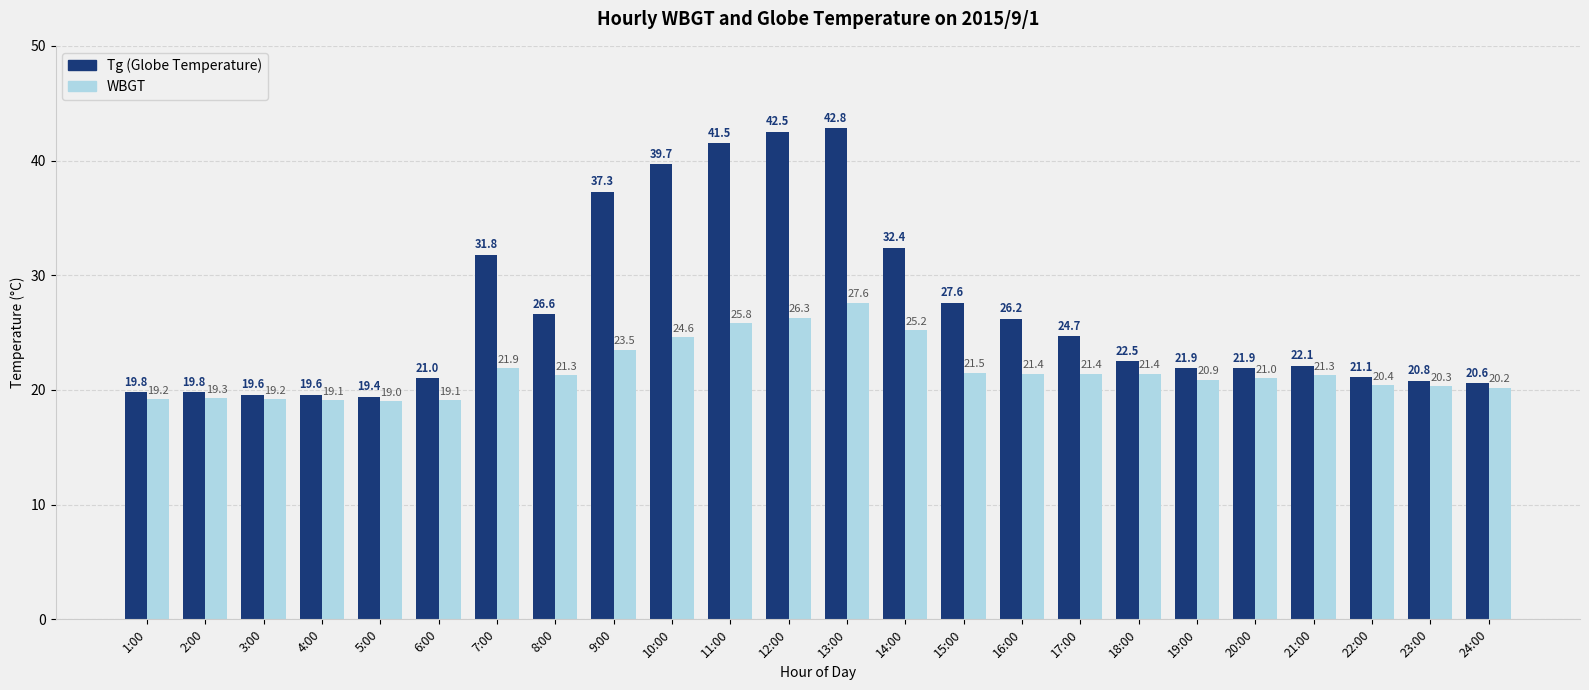

Count the number of data series in this chart.

2